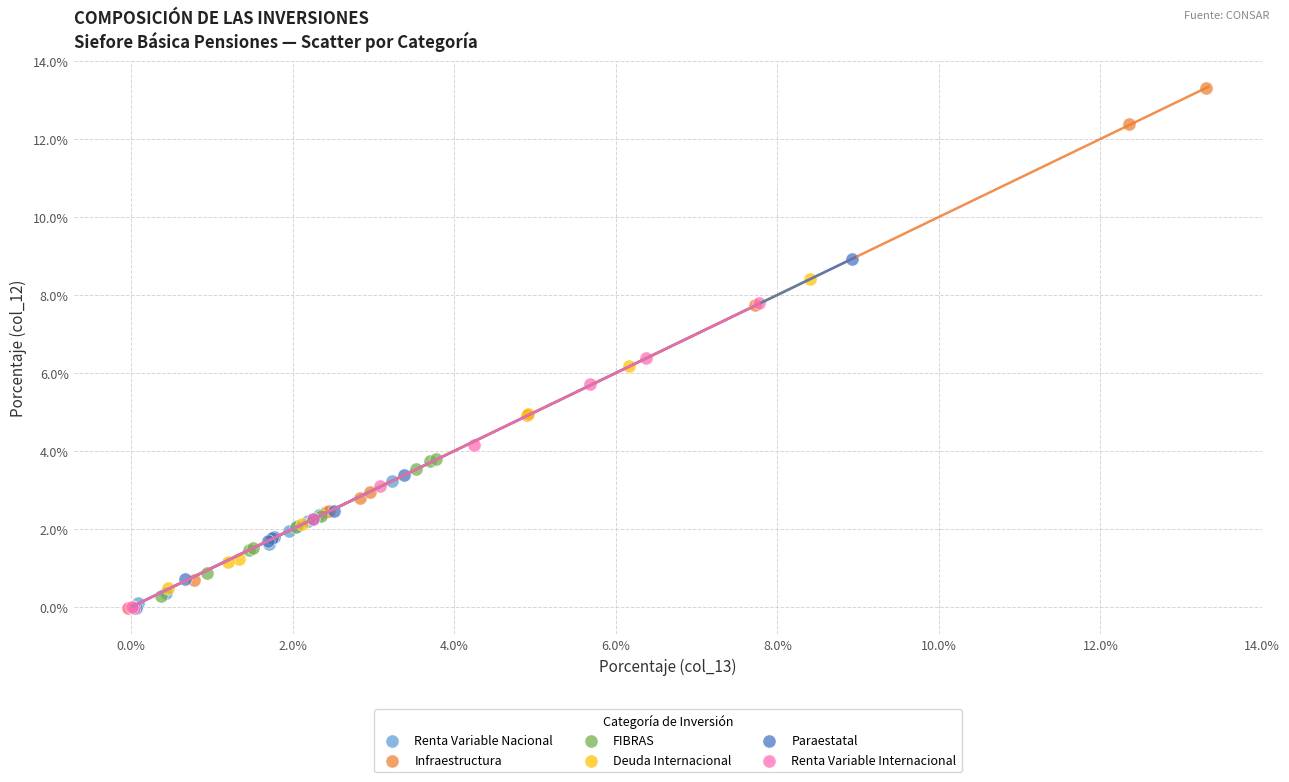

Which series has the largest Y range (max minus min)?

Infraestructura